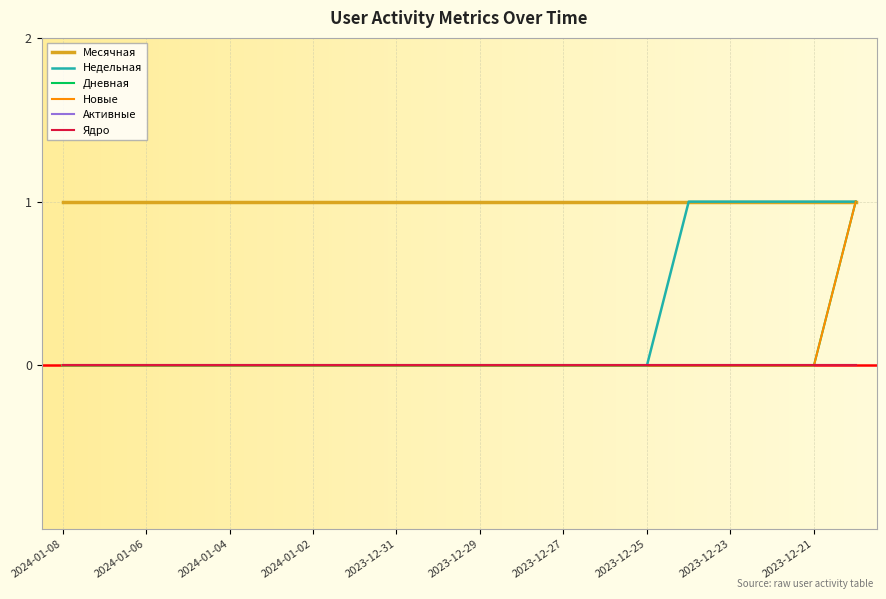

True or false: Недельная and Дневная intersect in this chart.

False